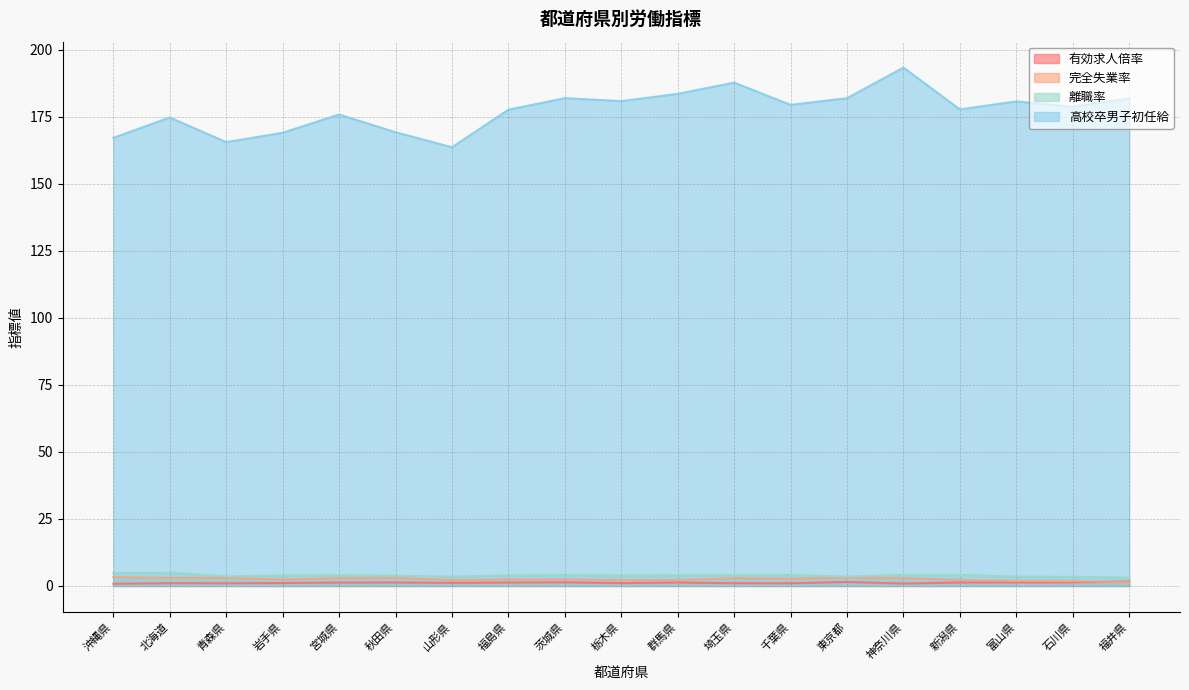

What is the sum of the 高校卒男子初任給 values at 山形県 and 石川県?

342.3